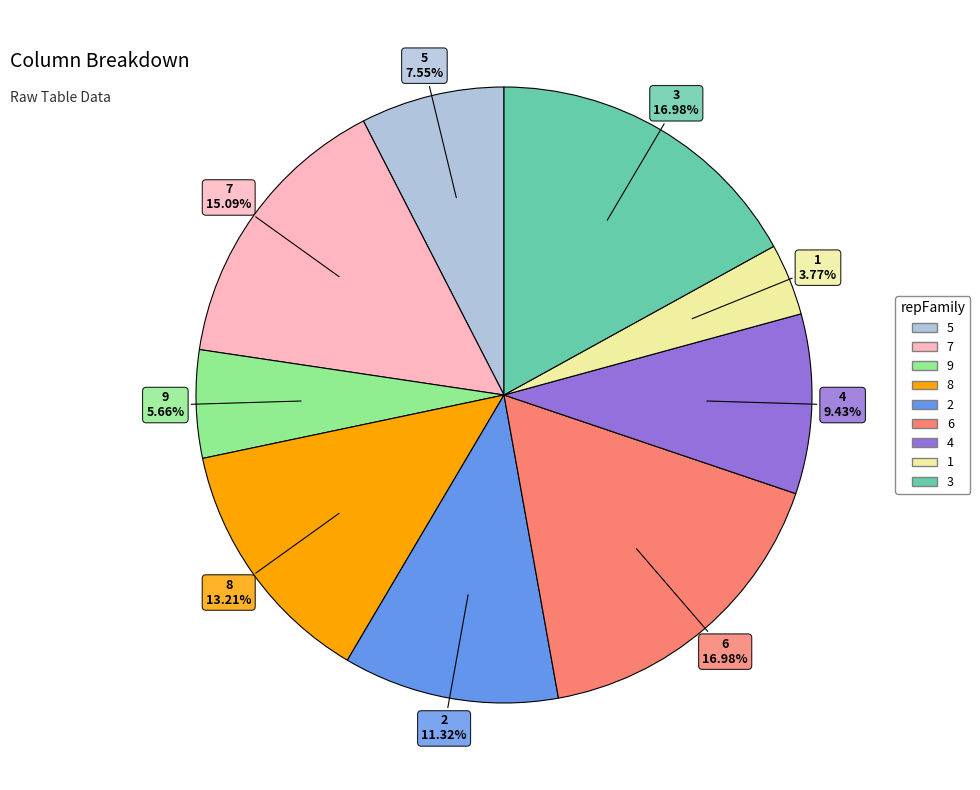

Count the number of slices in the pie.

9